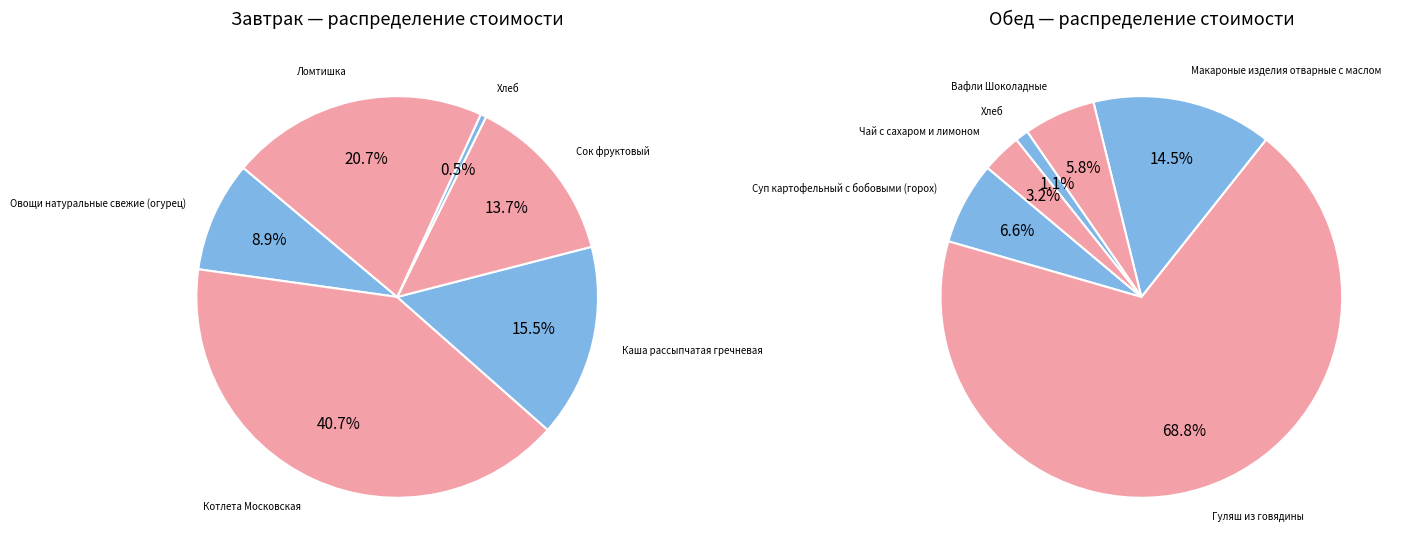

Is it true that Обед is 69% of the pie?

True